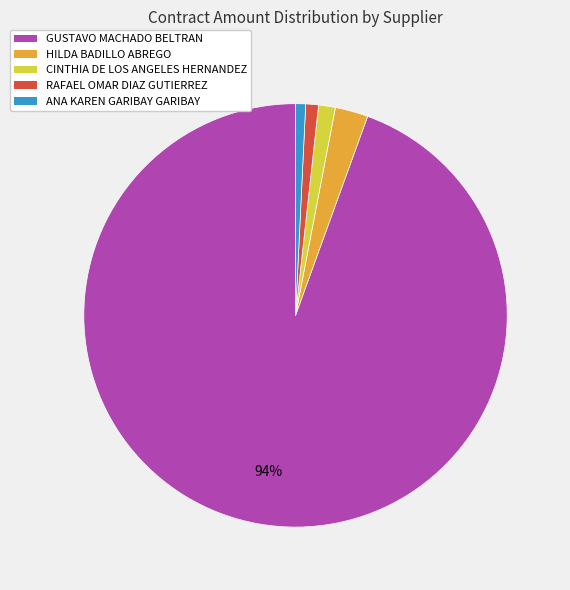

Is there any slice that represents more than half of the pie?

Yes